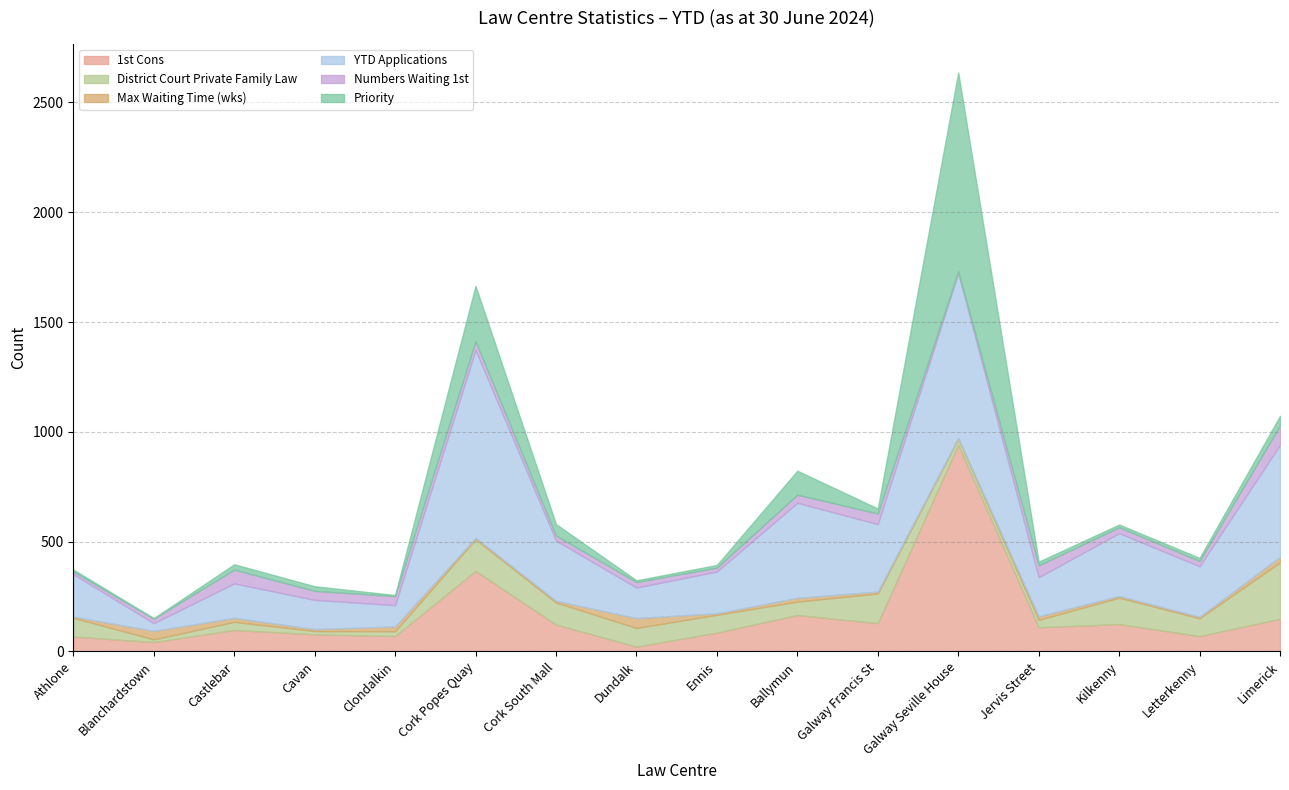

What position from the left is Cork Popes Quay?

6